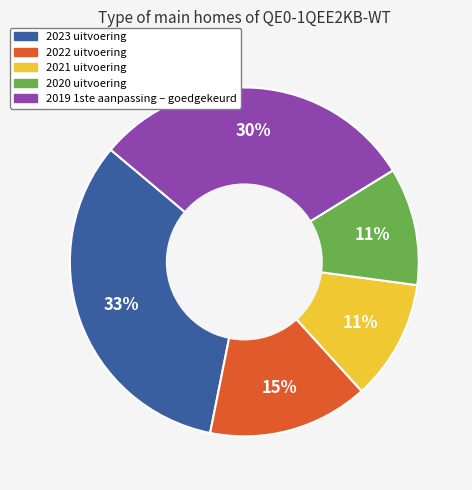

Does 2023 uitvoering represent more than half of the total?

No